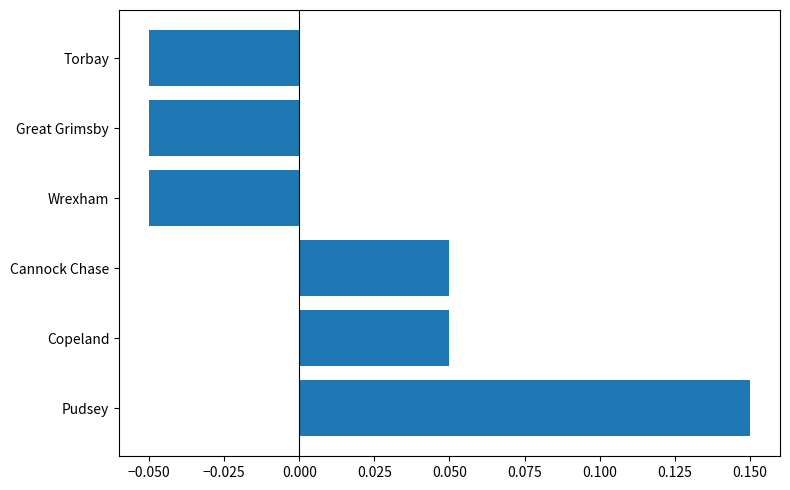

The chart shows a value of -0.1 at Torbay. True or false?

False